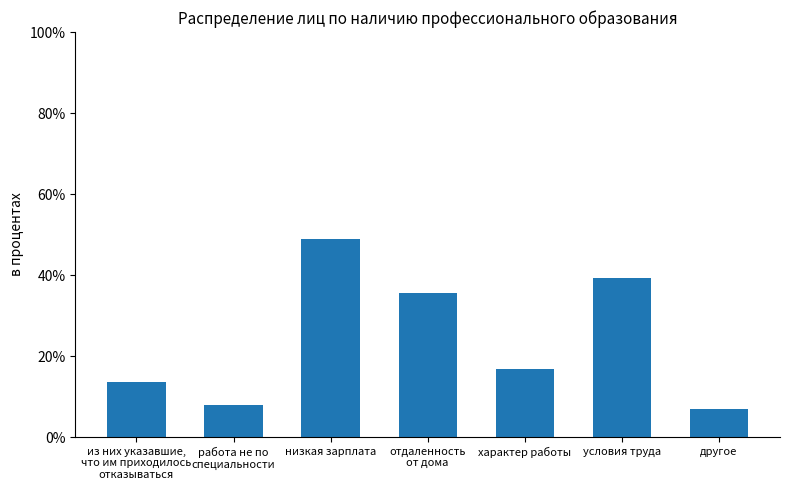

The chart shows a value of 13.6 at работа не по
специальности. True or false?

False